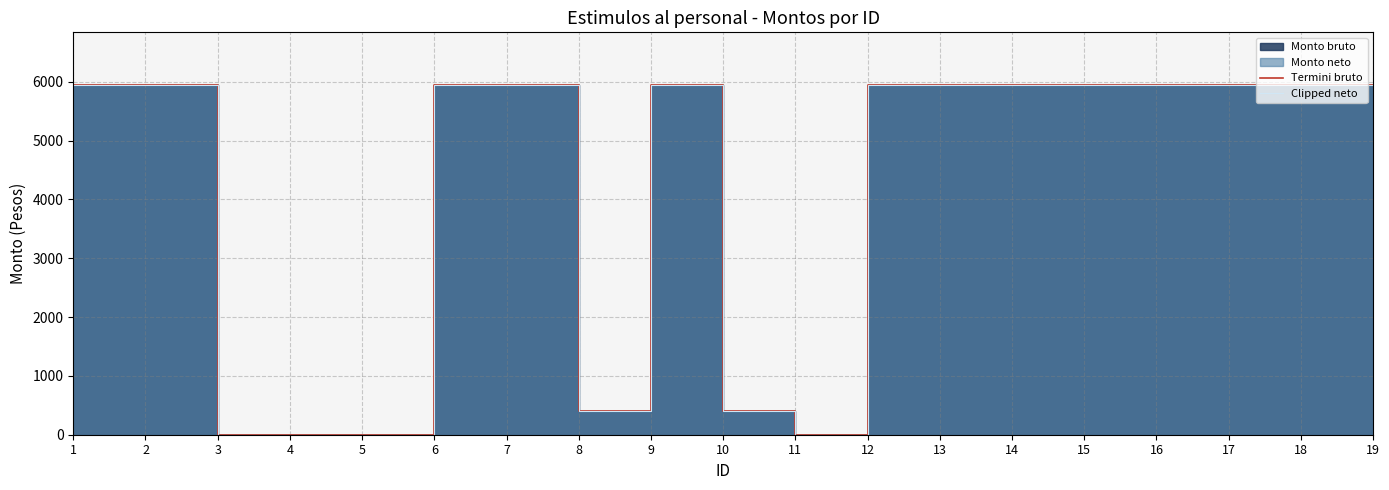

How many data points does each series have?

19